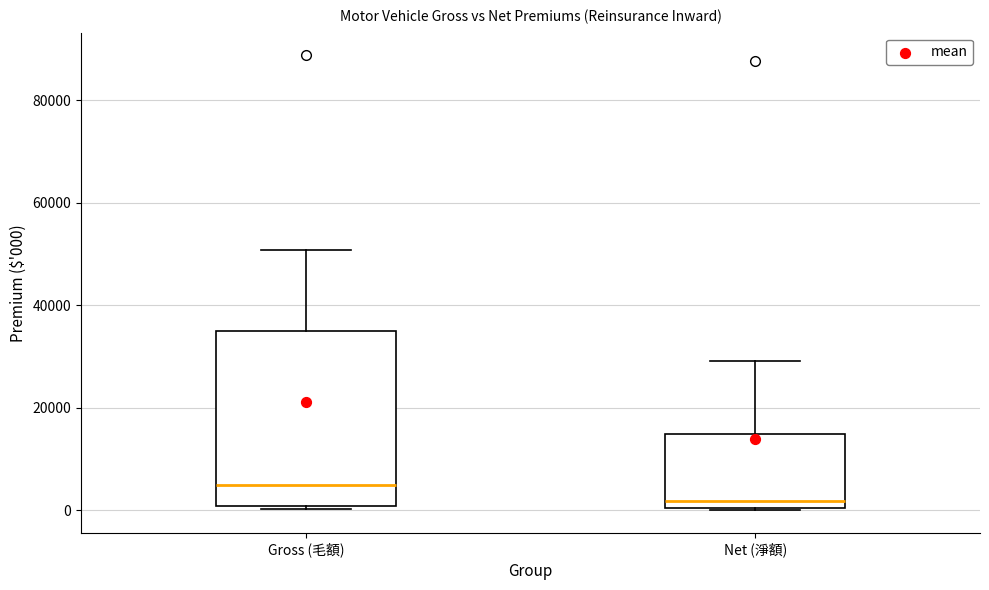

Reading left to right, transcribe this box plot: for each box, give where its median line is, the range the box spans, and where its two whiskers end, as read against the y-axis. The values are not printed on the chart, so give them approximately, as read against the axis.

Gross (毛額): median 4000, box 0 to 34000, whiskers 0 (just below the box's lower edge) to 50000
Net (淨額): median 2000, box 0 to 14000, whiskers 0 to 30000